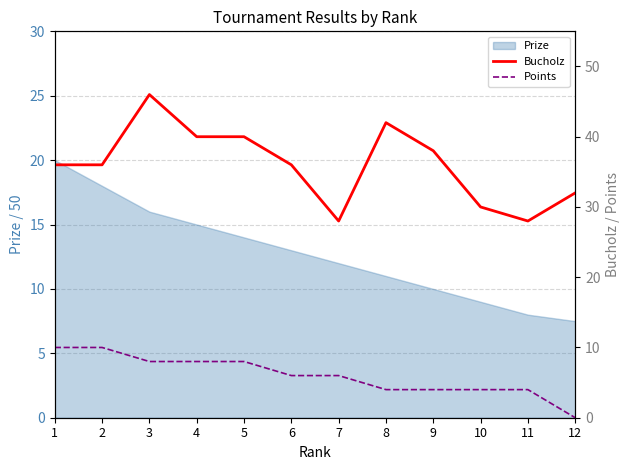

At which category does Bucholz reach its first local valley?

7